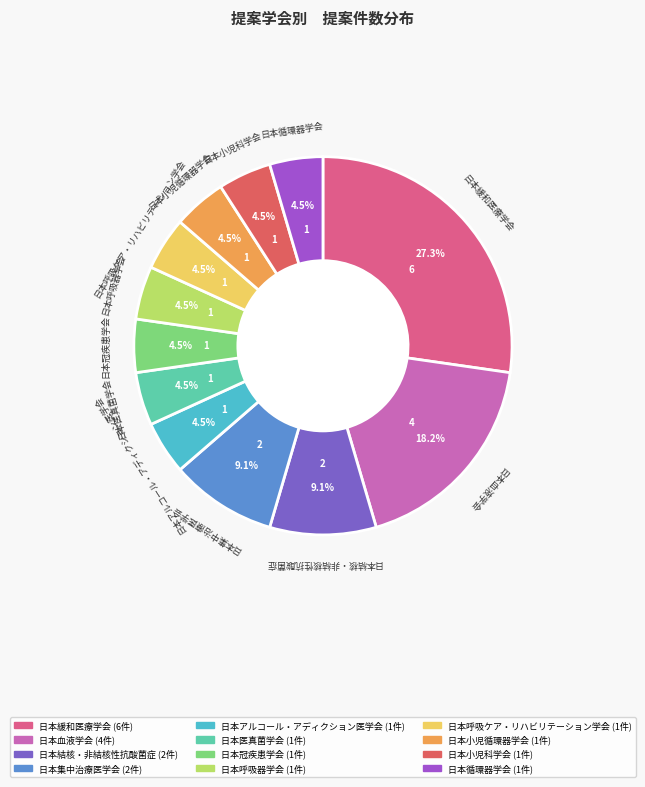

Is there any slice that represents more than half of the pie?

No